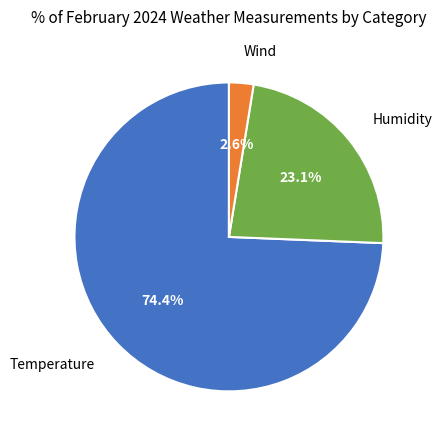

Is there any slice that represents more than half of the pie?

Yes